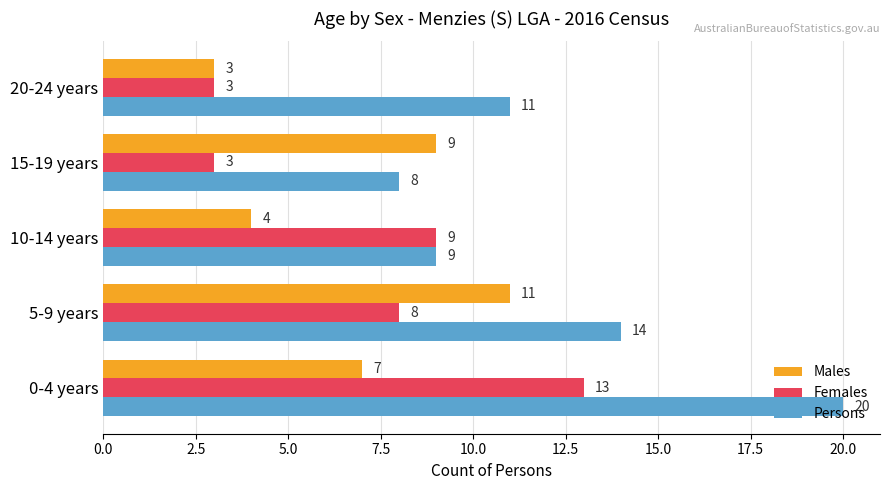

How many data points does each series have?

5